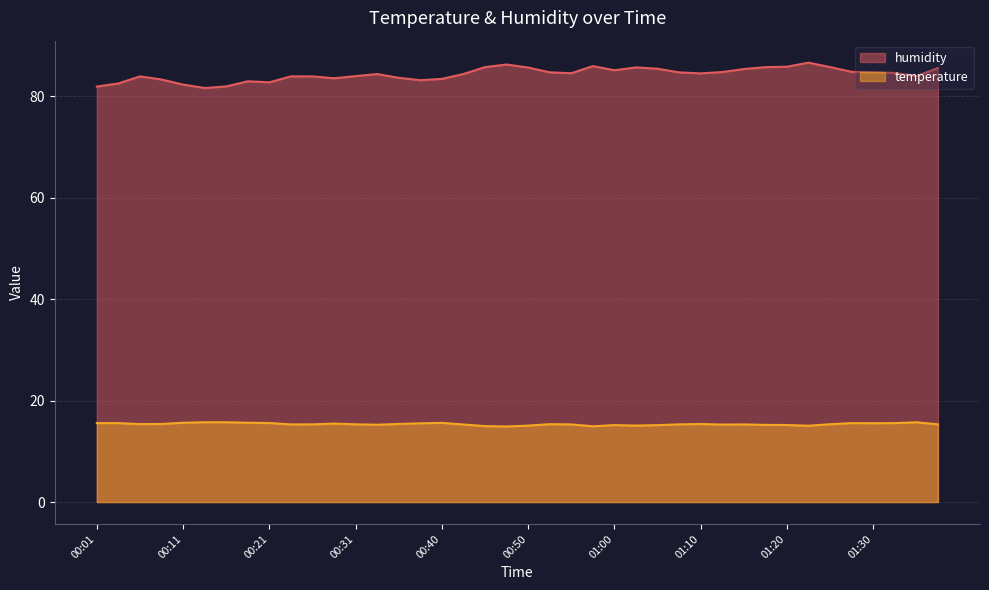

Reading left to right, extract all data points from this chart.

temperature: 00:01=15.6	00:04=15.6	00:06=15.4	00:09=15.4	00:11=15.6	00:13=15.7	00:16=15.7	00:18=15.6	00:21=15.6	00:23=15.3	00:26=15.3	00:28=15.5	00:31=15.3	00:33=15.2	00:36=15.4	00:38=15.5	00:40=15.6	00:43=15.3	00:45=15.0	00:48=14.9	00:50=15.1	00:53=15.3	00:55=15.3	00:58=14.9	01:00=15.2	01:03=15.1	01:05=15.2	01:08=15.3	01:10=15.4	01:12=15.3	01:15=15.3	01:17=15.2	01:20=15.2	01:22=15.0	01:25=15.3	01:27=15.6	01:30=15.5	01:32=15.6	01:35=15.7	01:37=15.3
humidity: 00:01=81.9	00:04=82.5	00:06=83.9	00:09=83.3	00:11=82.3	00:13=81.6	00:16=81.9	00:18=82.9	00:21=82.7	00:23=83.9	00:26=83.9	00:28=83.5	00:31=83.9	00:33=84.3	00:36=83.6	00:38=83.1	00:40=83.4	00:43=84.3	00:45=85.7	00:48=86.2	00:50=85.6	00:53=84.7	00:55=84.5	00:58=85.9	01:00=85.1	01:03=85.7	01:05=85.4	01:08=84.7	01:10=84.5	01:12=84.7	01:15=85.3	01:17=85.7	01:20=85.8	01:22=86.6	01:25=85.7	01:27=84.8	01:30=84.7	01:32=84.6	01:35=83.9	01:37=85.5